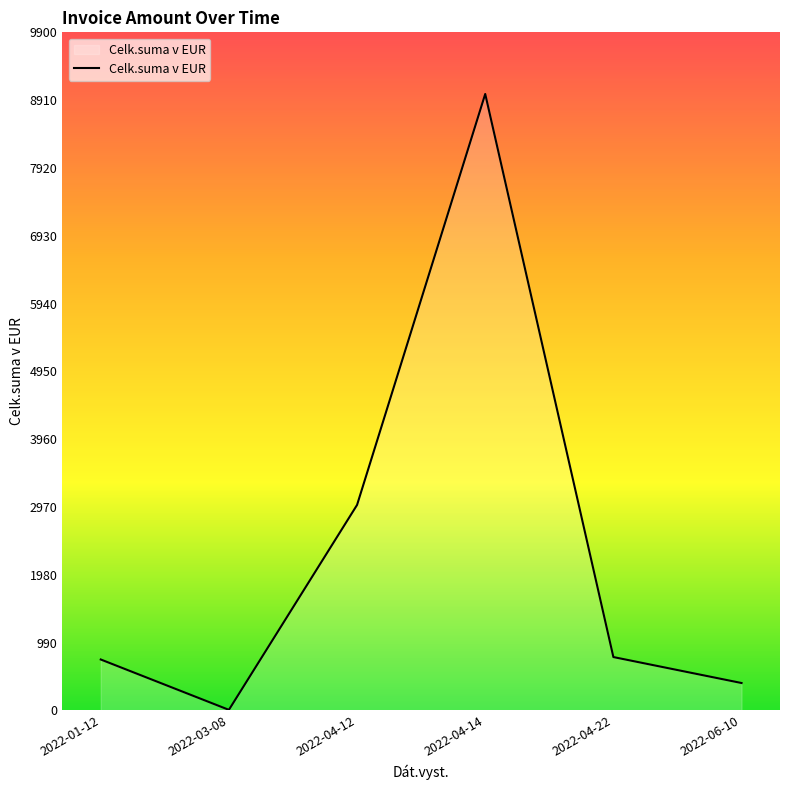

Is it true that the value at 2022-04-22 is 253.1?

False